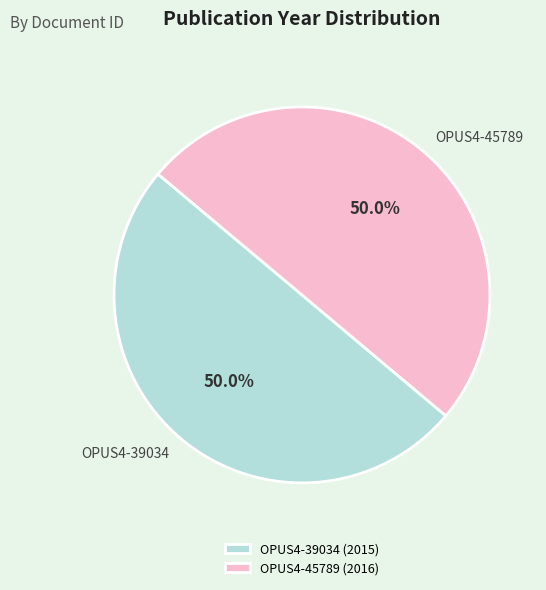

How much of the chart is everything except OPUS4-45789?

50.0%